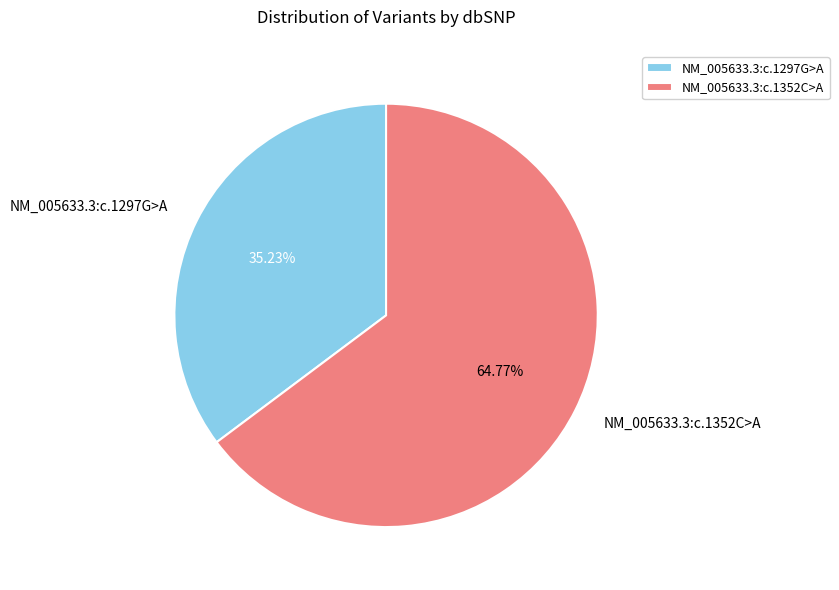

The NM_005633.3:c.1297G>A slice represents 35% of the pie. True or false?

True